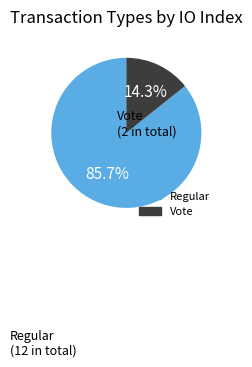

Is there any slice that represents more than half of the pie?

Yes